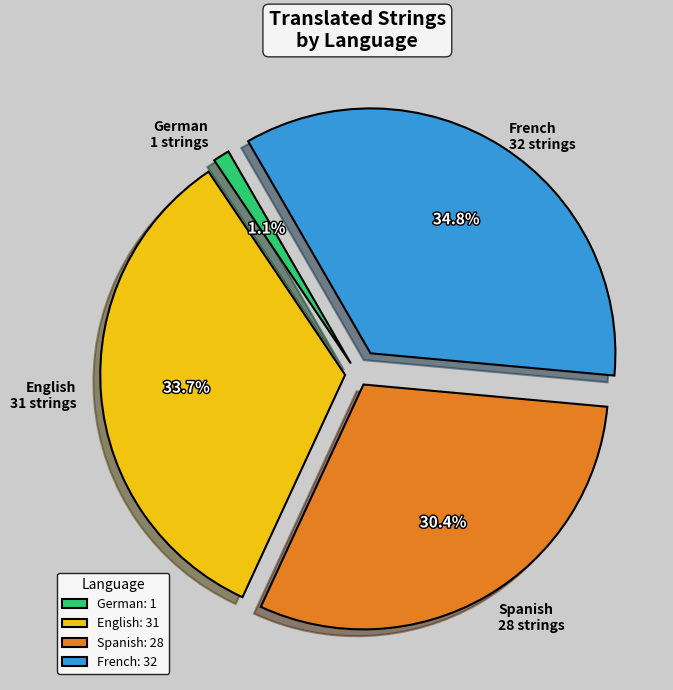

To the nearest percent, what is the difference between the largest and smallest slice percentages?

34%